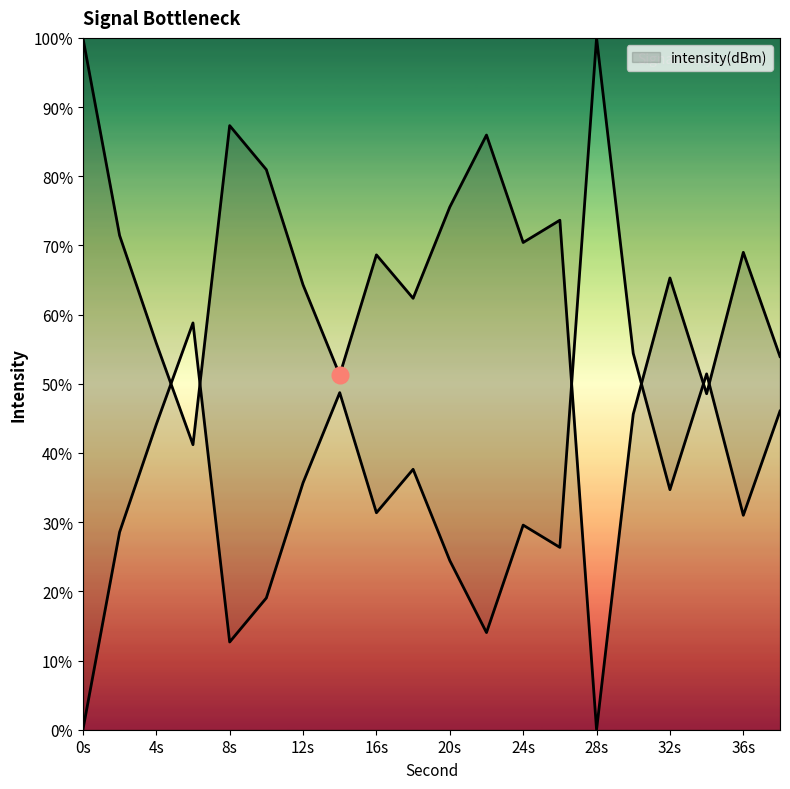

Count the number of categories in the chart.

20